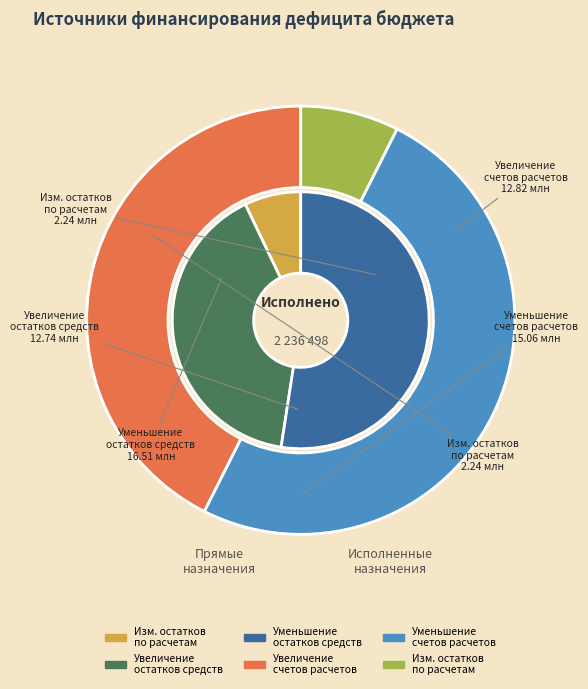

To the nearest percent, what portion does Изменение остатков по расчетам (стр.810) represent?

4%